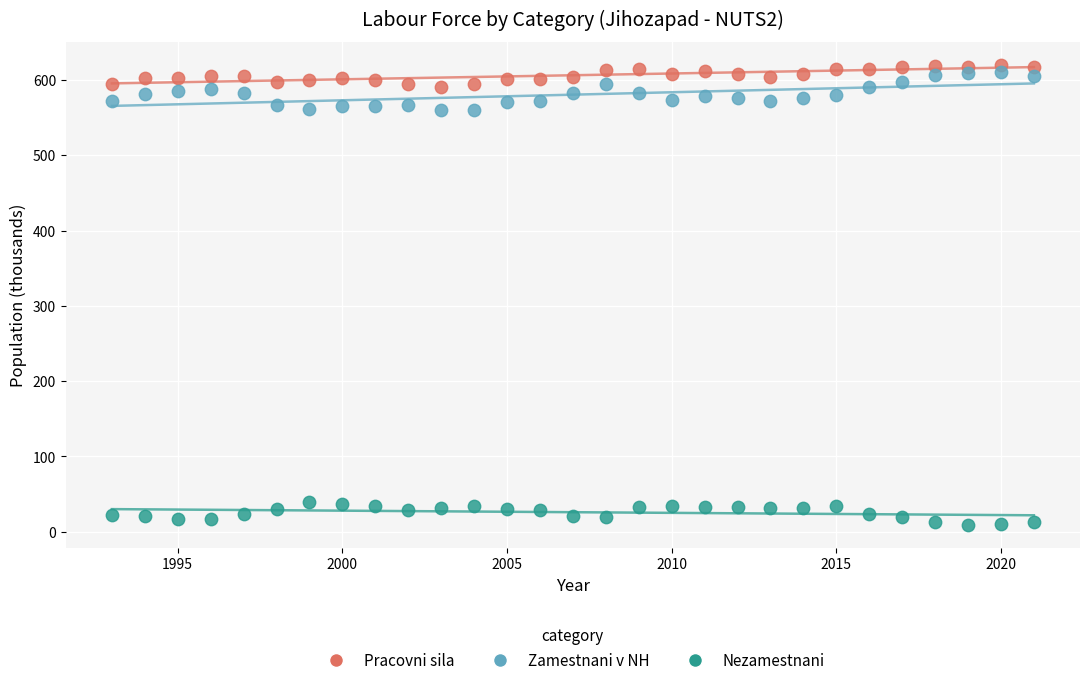

Which series contains the lowest Y value?

Nezamestnani